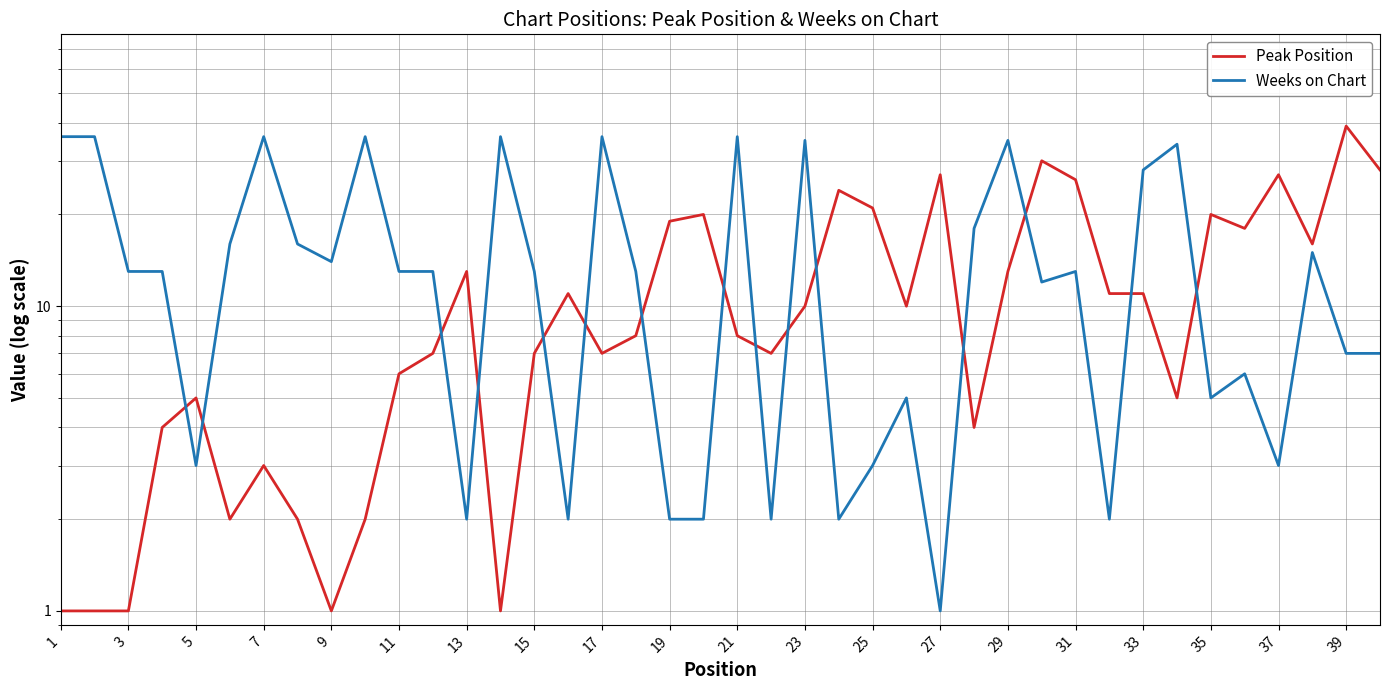

What is the minimum value for Weeks on Chart?

1